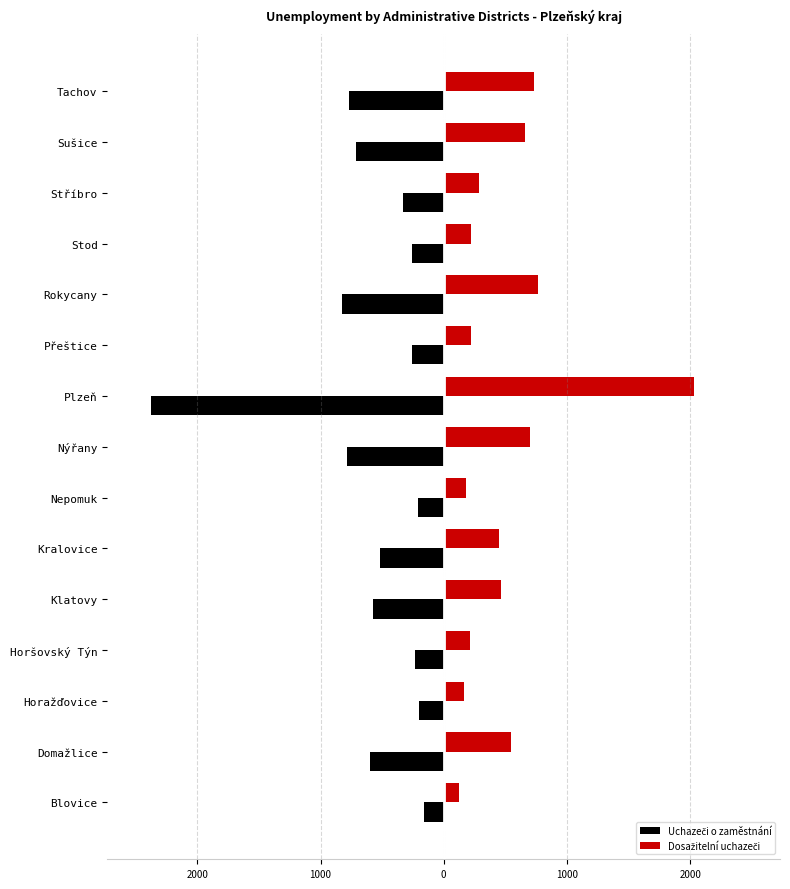

What are all the series names shown in the legend?

Uchazeči o zaměstnání, Dosažitelní uchazeči